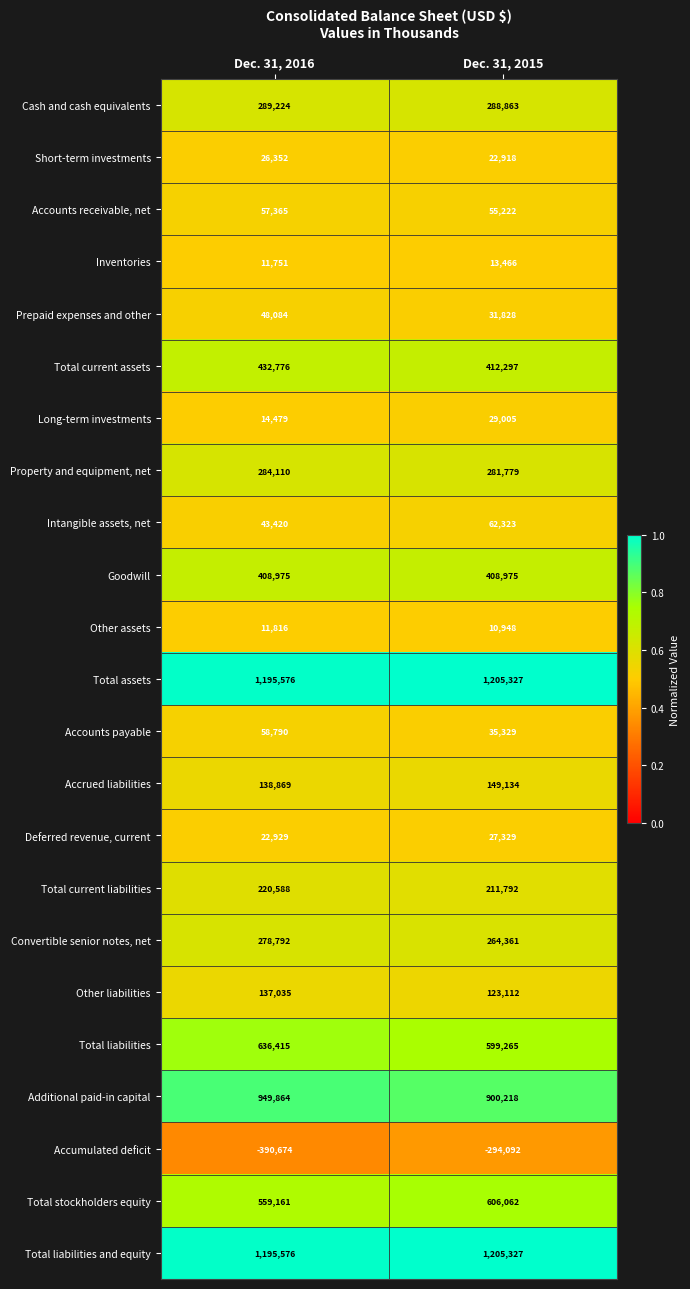

Which series has the widest spread of values?

Accumulated deficit